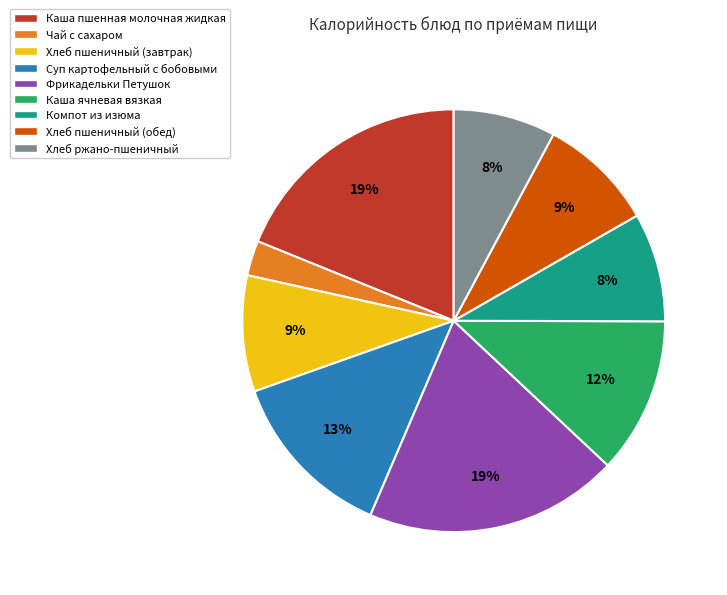

To the nearest percent, what is the average slice percentage?

11%